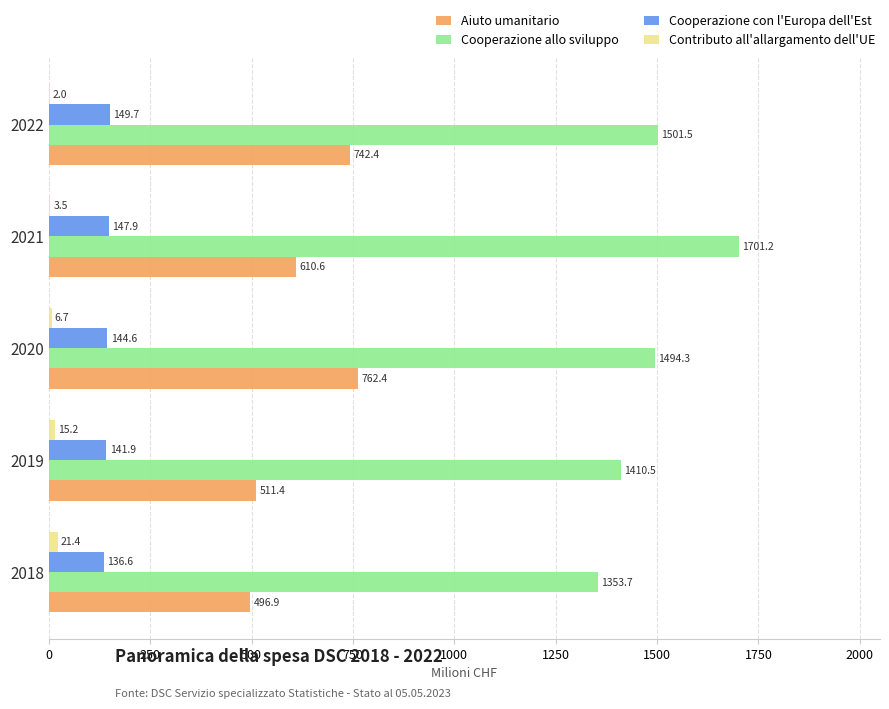

What is the maximum value shown in the chart?

1701.2